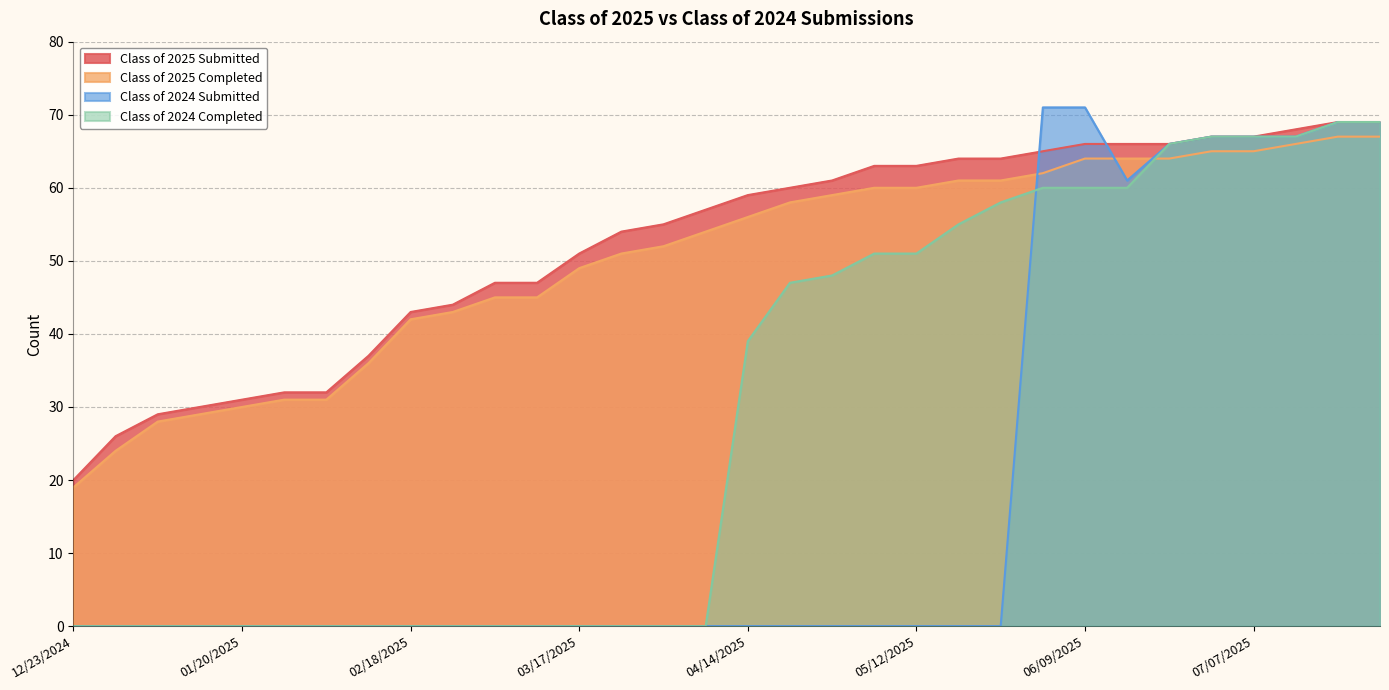

Which series has the largest total across all categories?

Class of 2025 Submitted